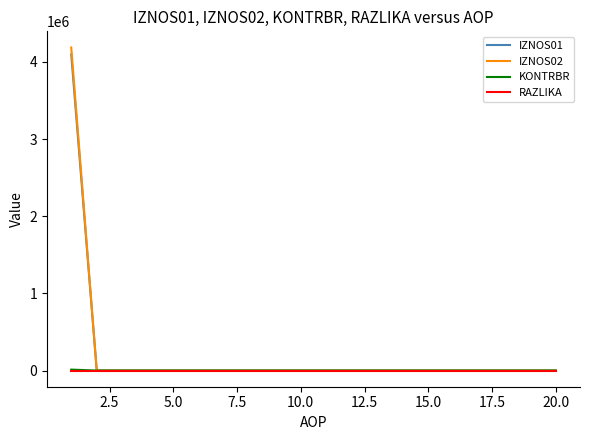

What are all the series names shown in the legend?

IZNOS01, IZNOS02, KONTRBR, RAZLIKA